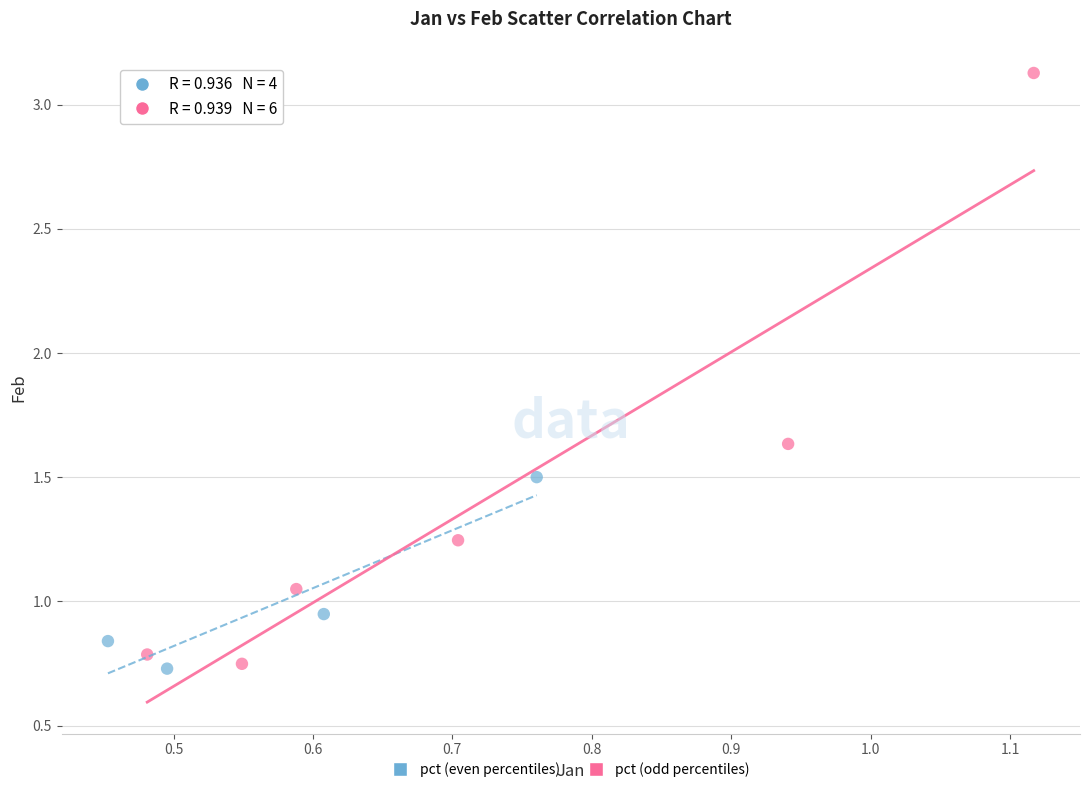

Which series reaches the maximum Y coordinate?

pct (odd percentiles)